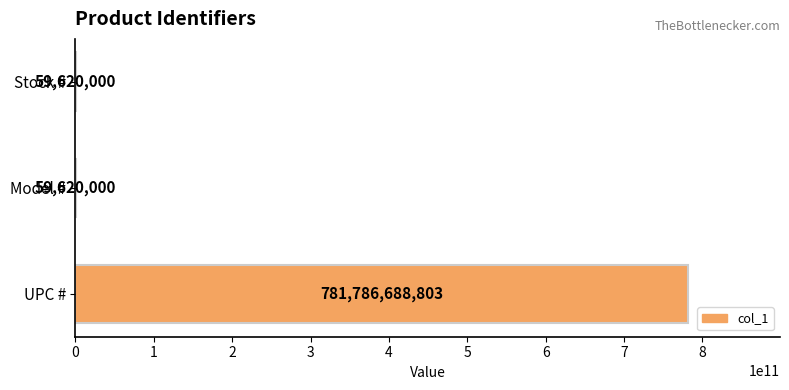

Reading bottom to top, list all the values displayed in this chart.

UPC #=781786688803	Model #=59620000	Stock #=59620000